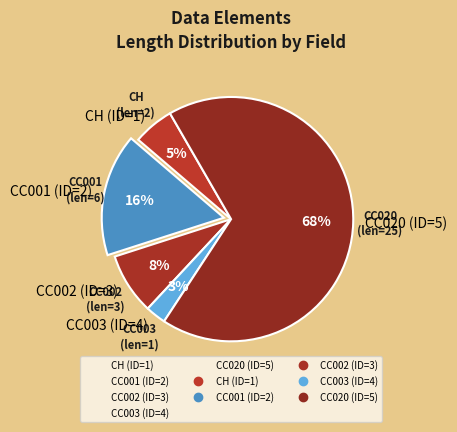

True or false: CH (ID=1) accounts for 5% of the total.

True